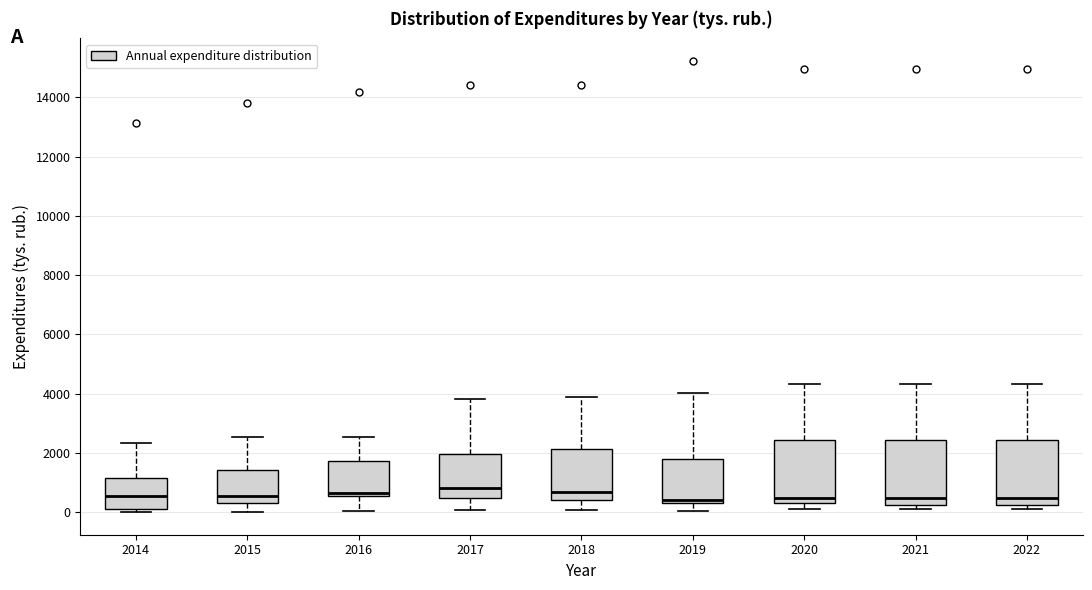

Where is the lower edge of the box at x = 2018 on the y-axis? The values are not printed on the chart, so give them approximately, as read against the axis.

400